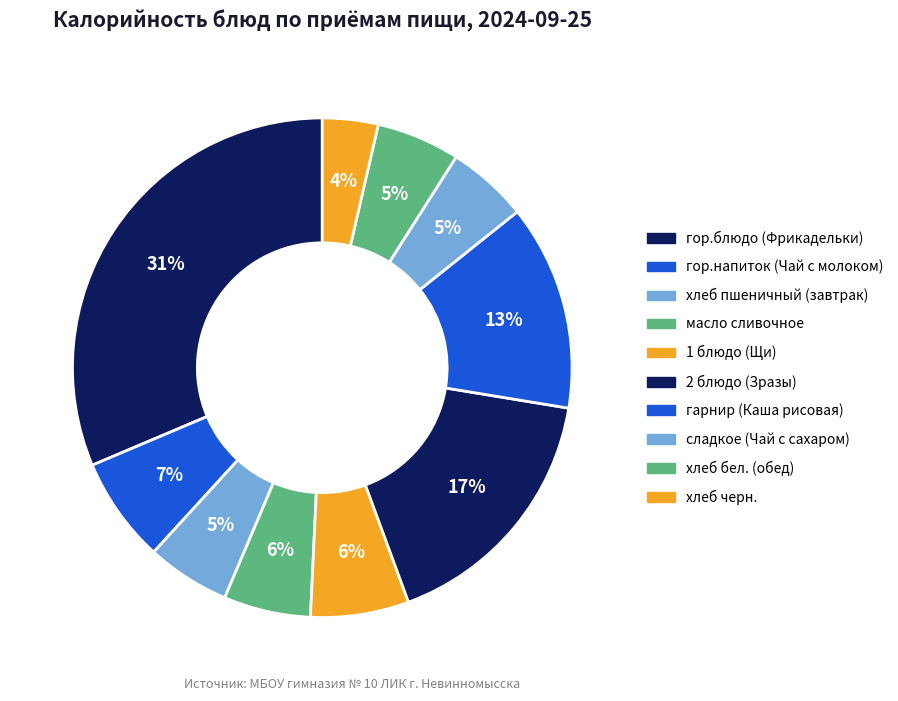

Which category has the biggest portion of the pie?

гор.блюдо (Фрикадельки)